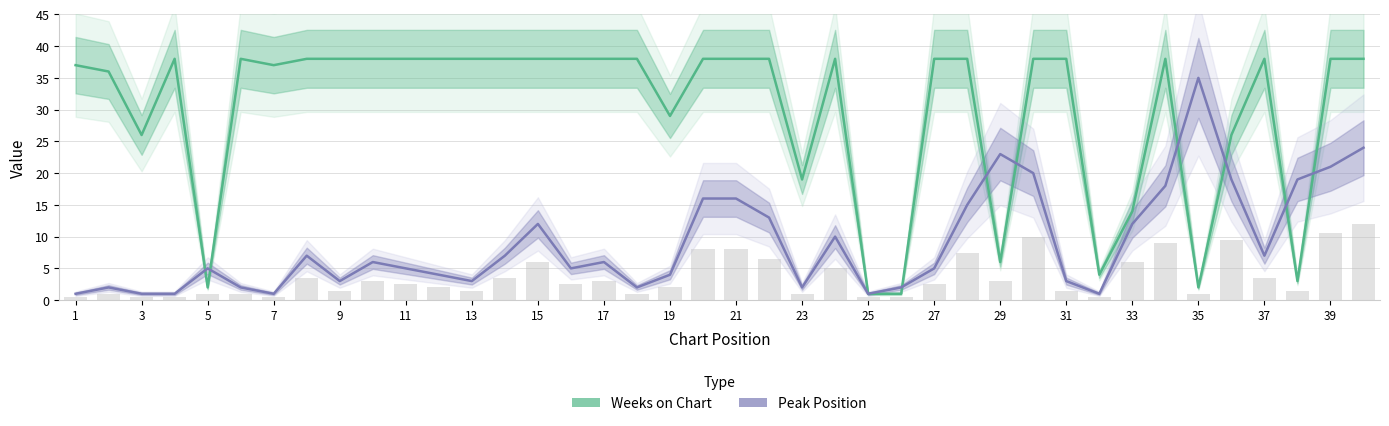

Is it true that Peak Position equals 4 at 13?

False